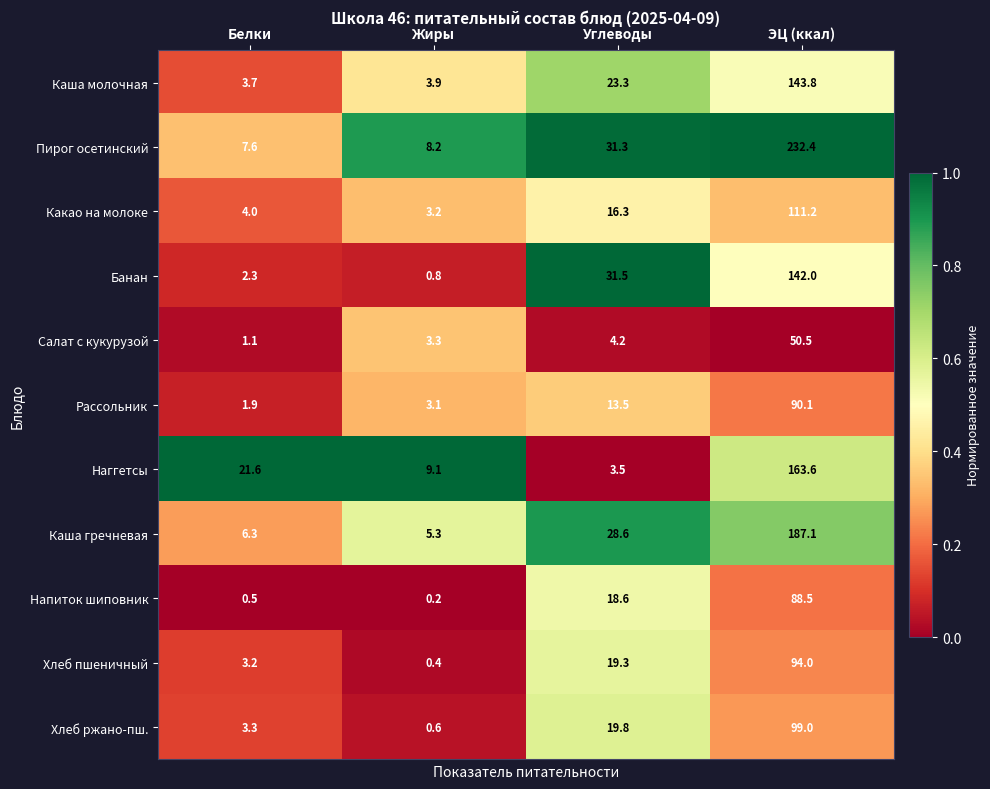

List the labels in order of Наггетсы value, largest first.

ЭЦ (ккал), Белки, Жиры, Углеводы